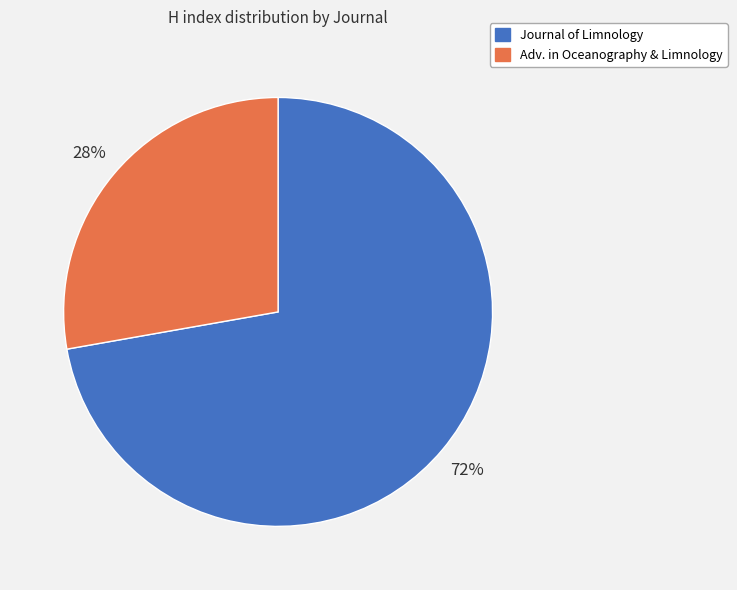

To the nearest percent, what is the difference between the largest and smallest slice percentages?

44%